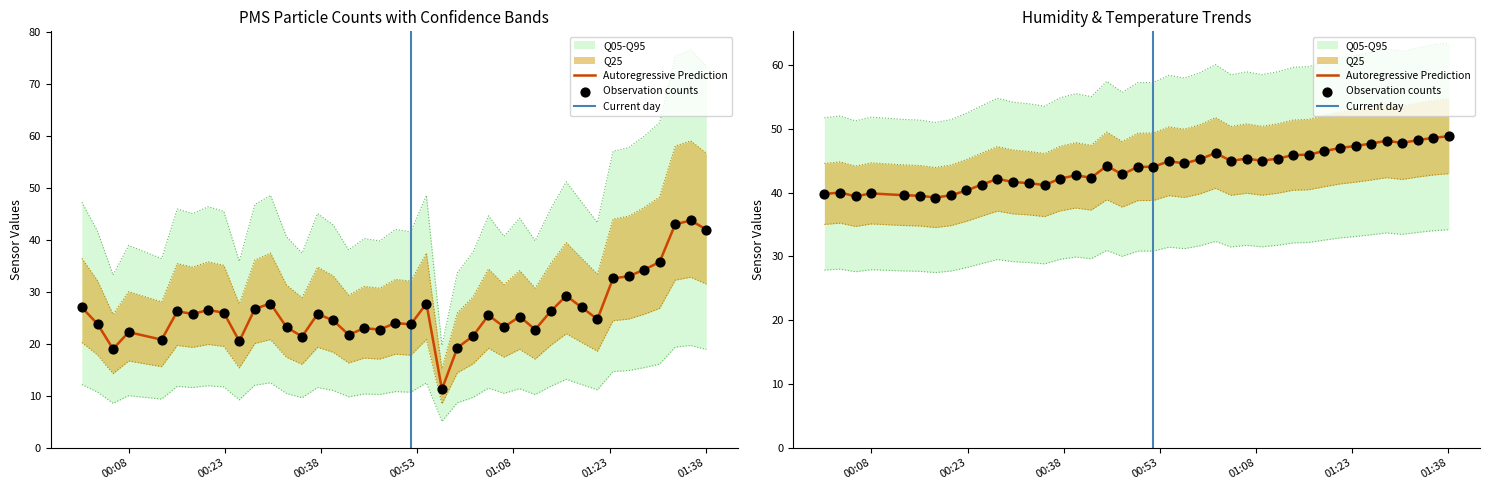

Is the value of BME280_humidity at 2022/07/20 01:06:32 greater than the value of PMS_P1 at 2022/07/20 01:11:23?

Yes